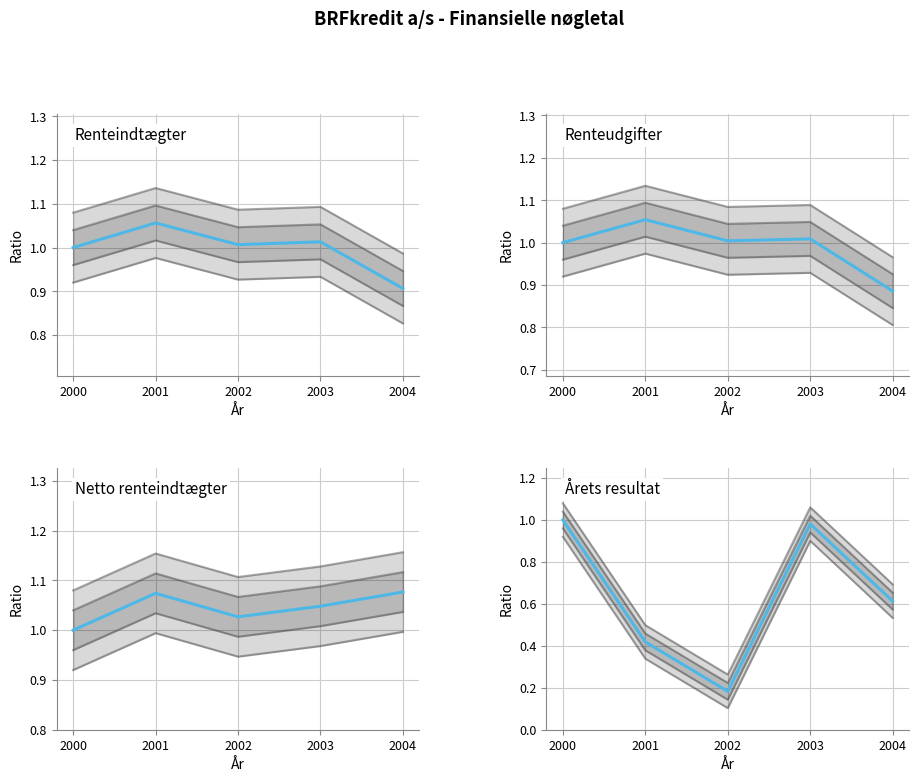

Which series has the largest range (max minus min)?

Årets resultat